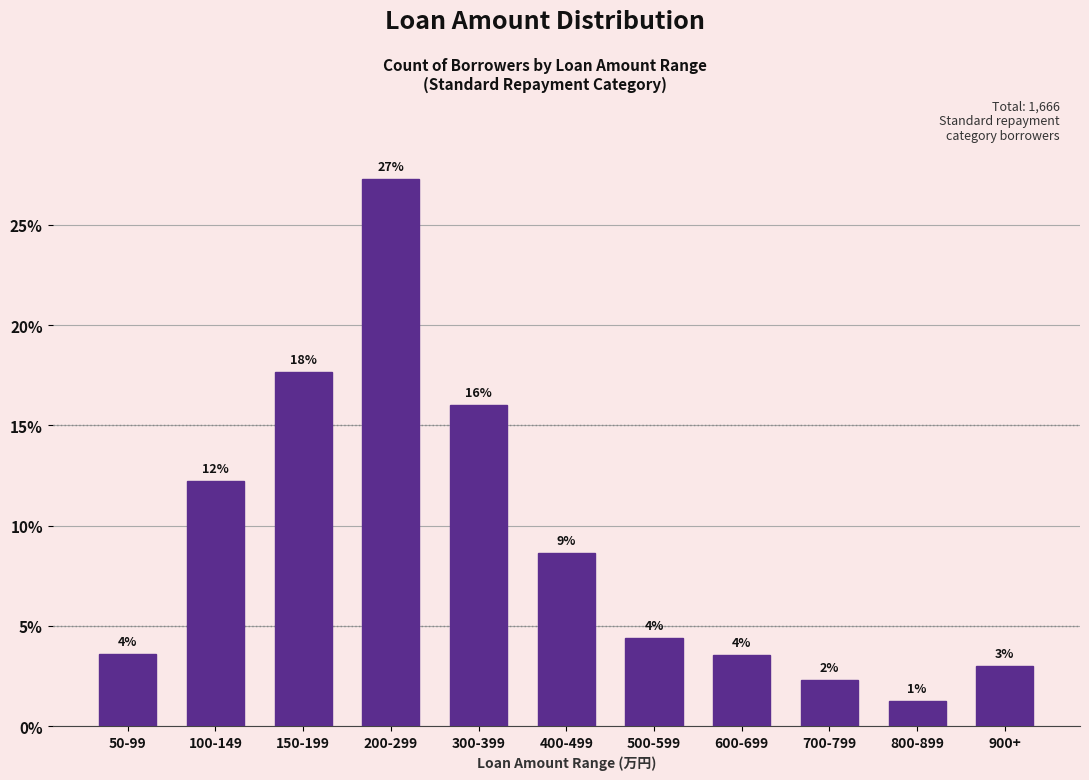

How many bars are there in total?

11